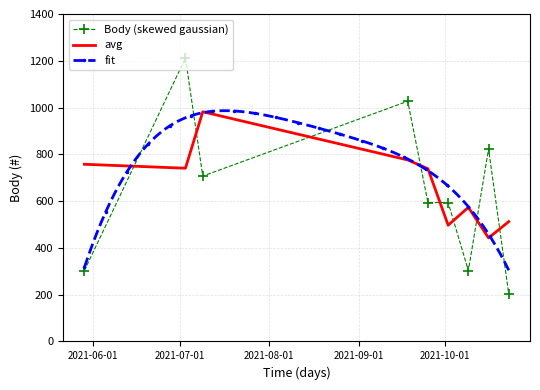

True or false: Body (skewed gaussian) and avg cross at least once.

True